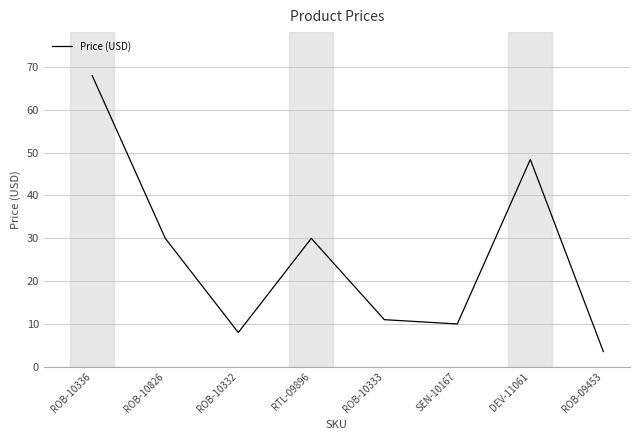

What is the sum of all values?

208.6